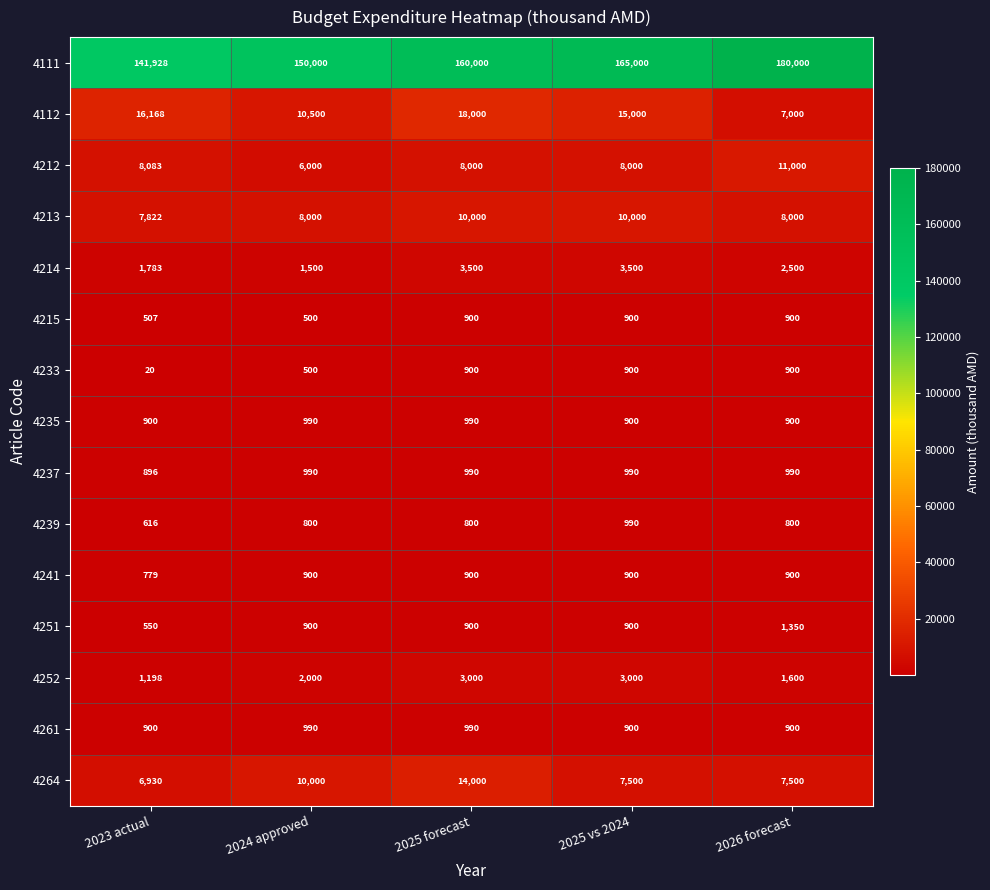

What is the maximum value shown in the chart?

180000